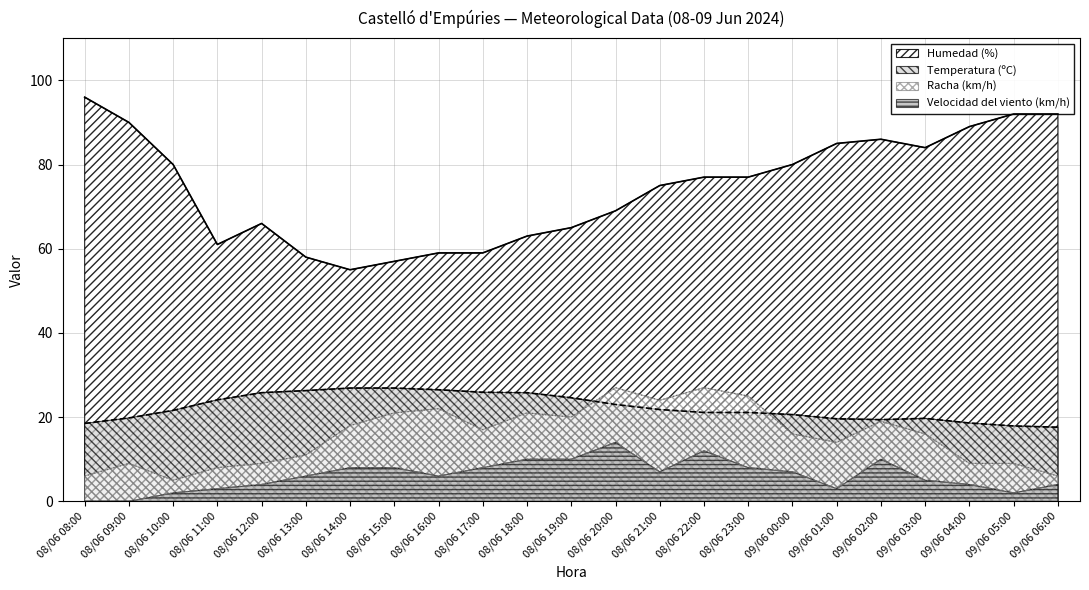

At which category does the chart reach its minimum across all series?

08/06 08:00